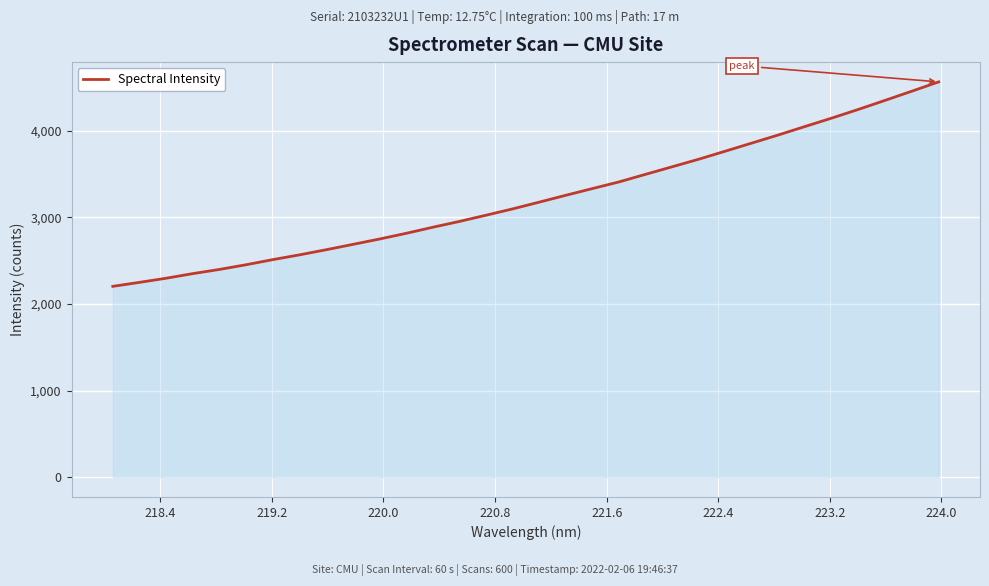

How many categories are shown in the chart?

32